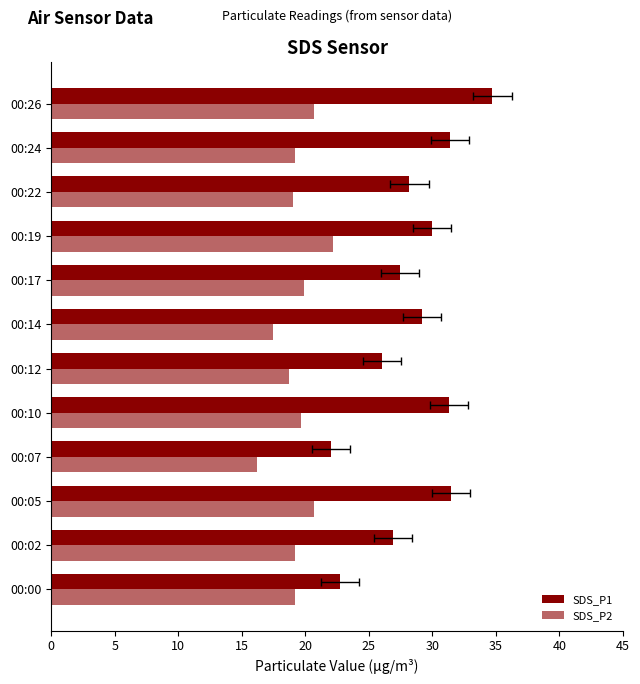

Is the value of SDS_P2 at 00:05 greater than the value of SDS_P1 at 00:12?

No